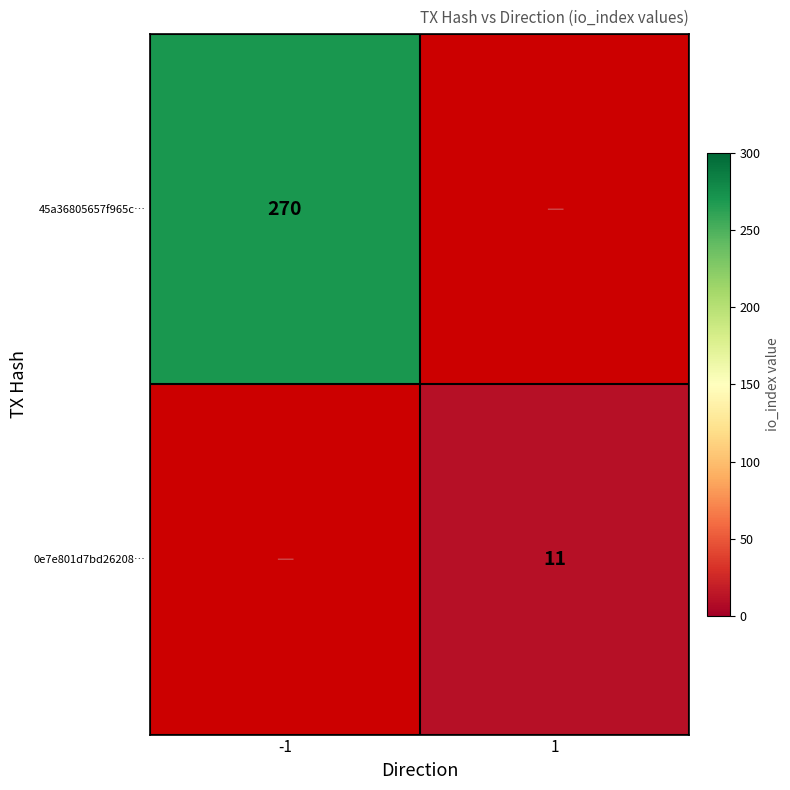

Between 1 and -1, which is larger?

-1